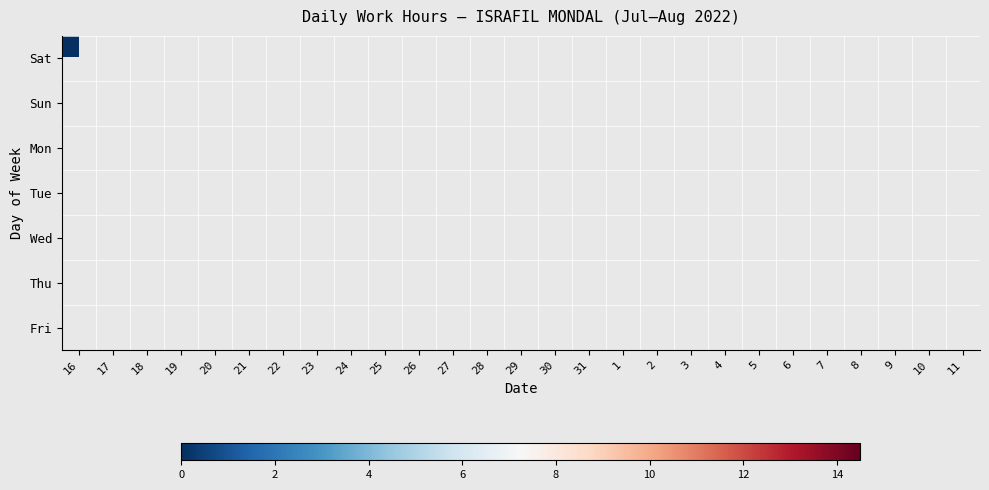

Which category has the lowest value across all series?

16